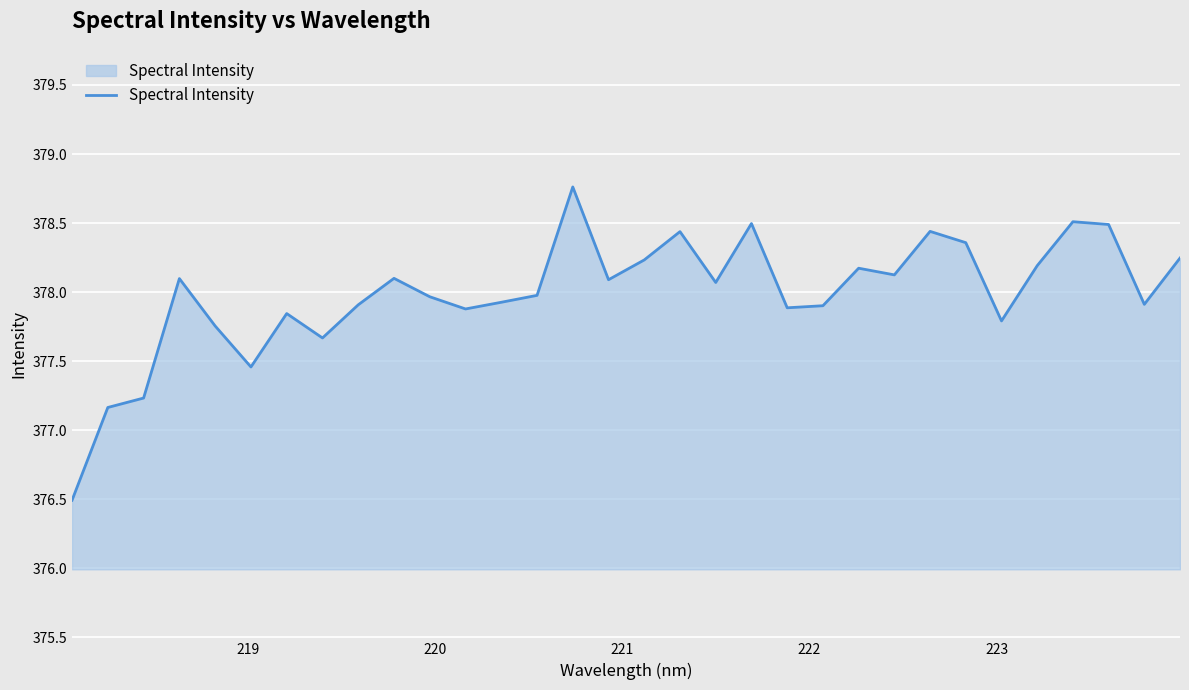

What is the difference between the maximum and minimum values?

2.3